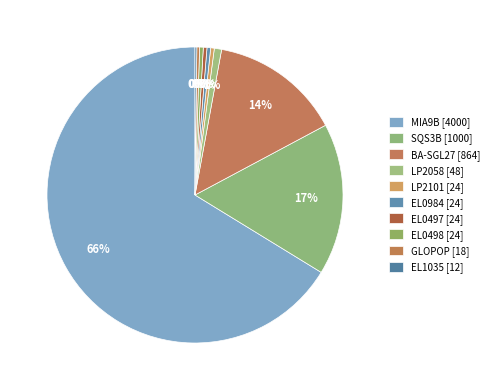

True or false: EL0498 [24] accounts for 0% of the total.

True